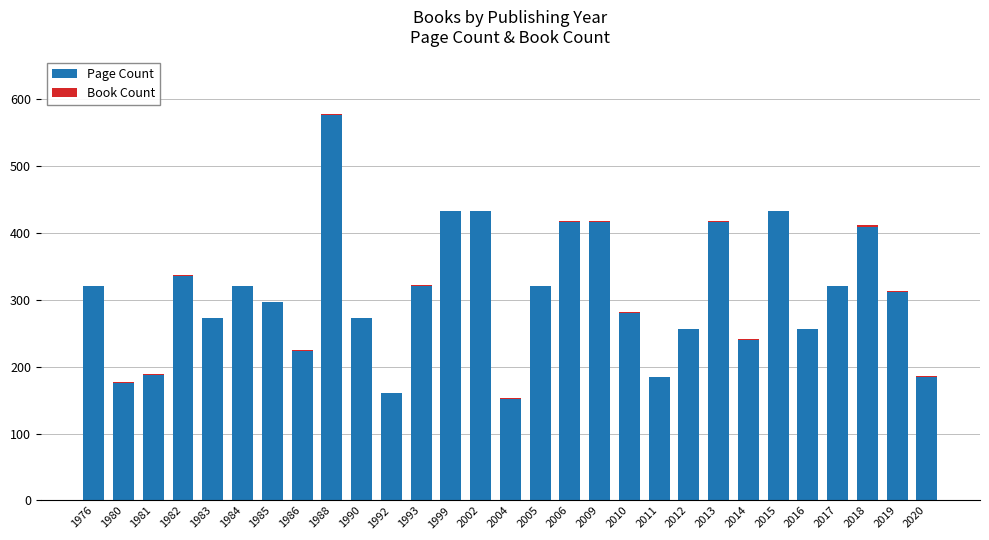

Which category has the highest value in the Page Count series?

1988